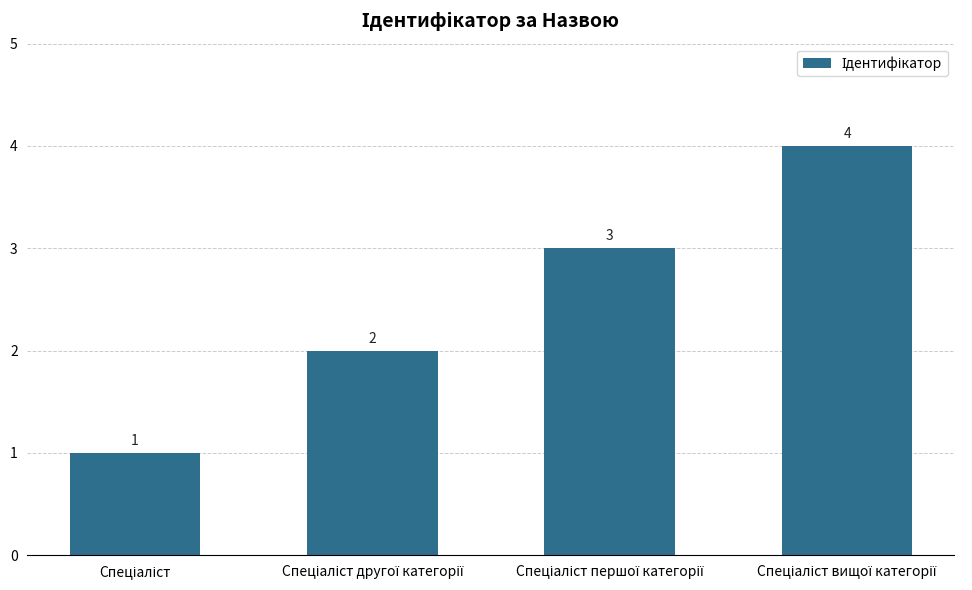

What is the greatest value displayed?

4